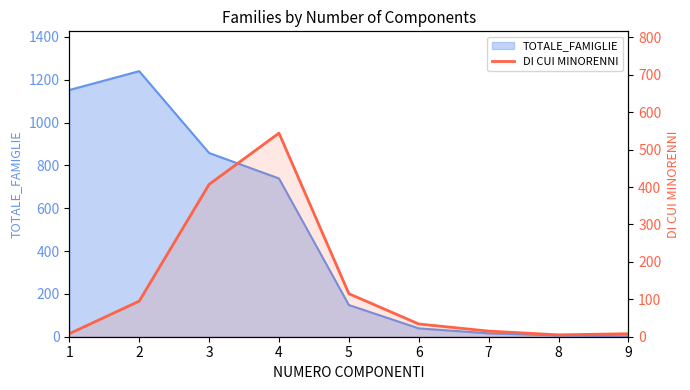

The value at 5 is 115. True or false?

True